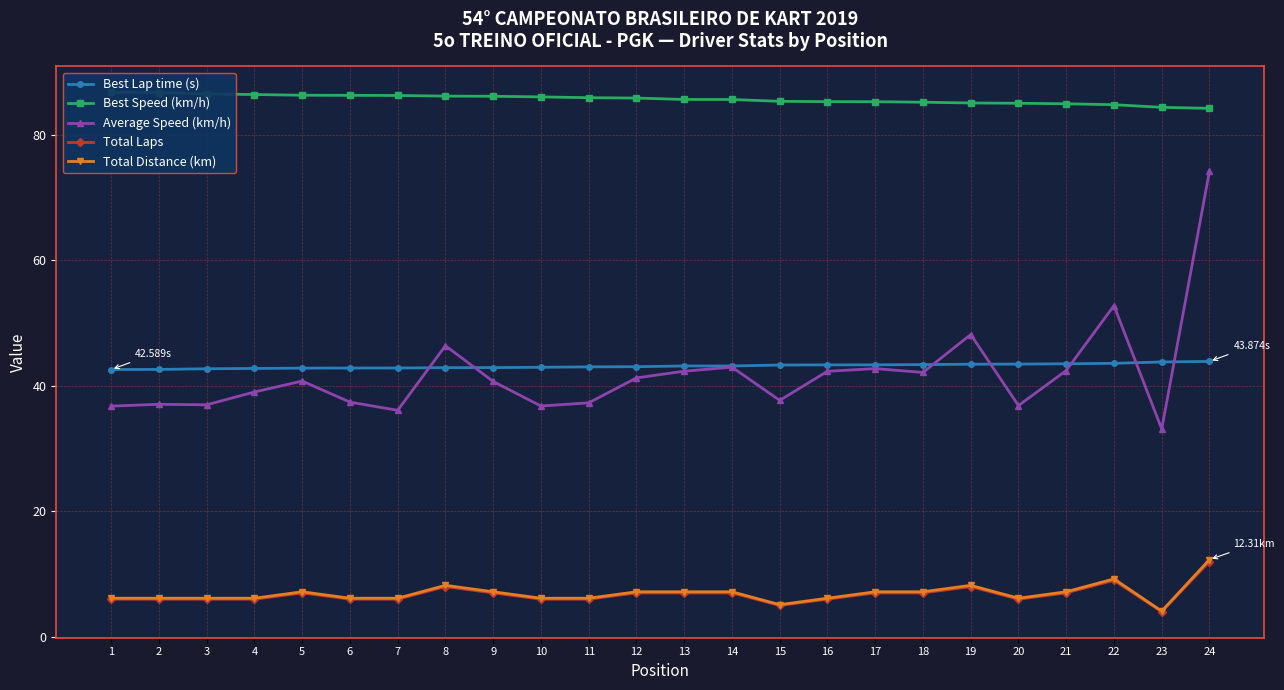

What is the maximum value for Total Laps?

12.0